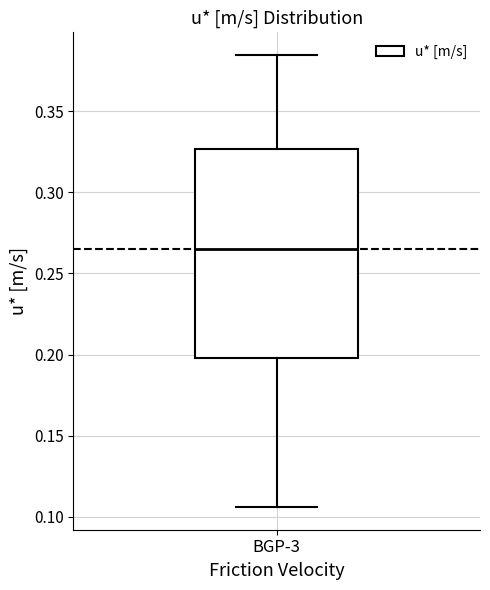

Read this box plot against the y-axis: the position of the median line, the range covered by the box, and the ends of both whiskers. The values are not printed on the chart, so give them approximately, as read against the axis.

median 0.265, box 0.200 to 0.325, whiskers 0.105 to 0.385